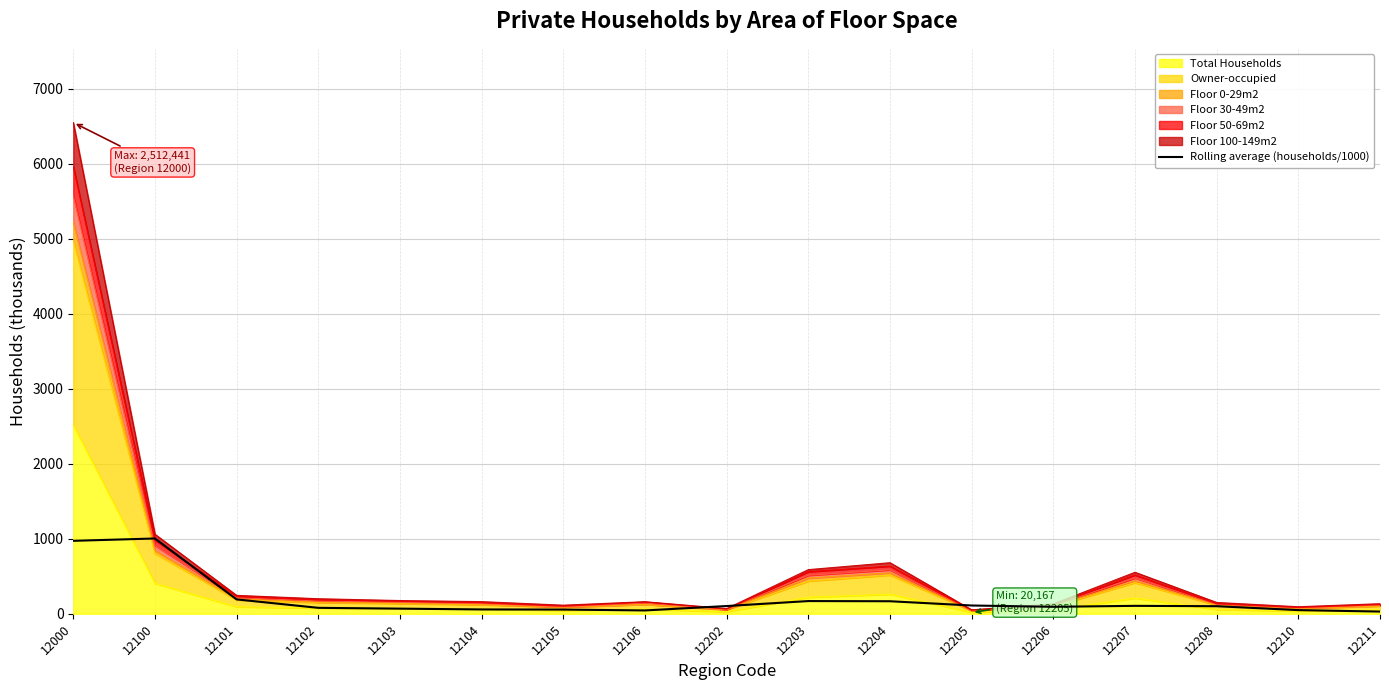

Reading left to right, what are all the values shown in this chart?

972.7	1003.8	191.6	79.2	68.5	57.9	56.0	44.5	103.3	169.5	167.2	110.4	93.2	105.8	101.1	48.9	29.6